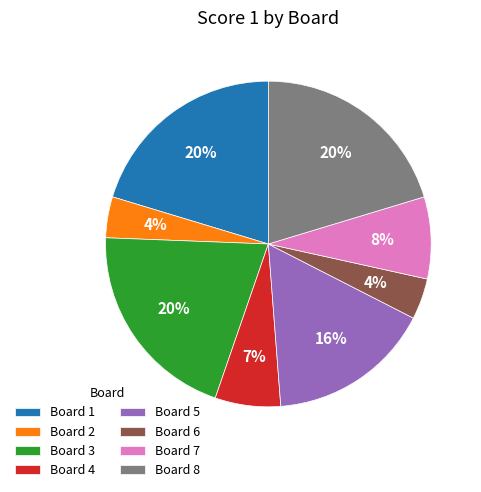

Does Board 1 represent more than half of the total?

No